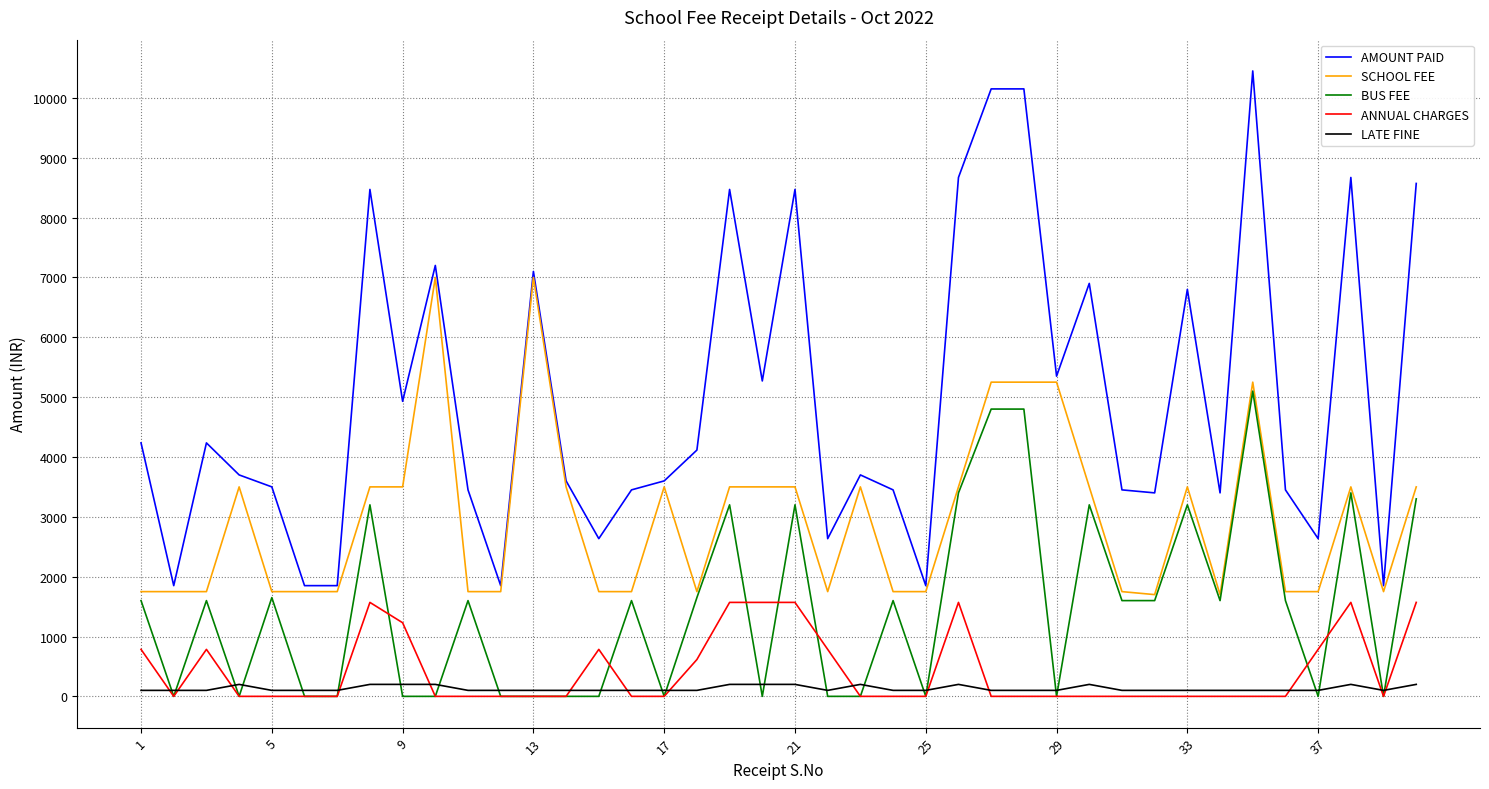

Which series has the widest spread of values?

AMOUNT PAID